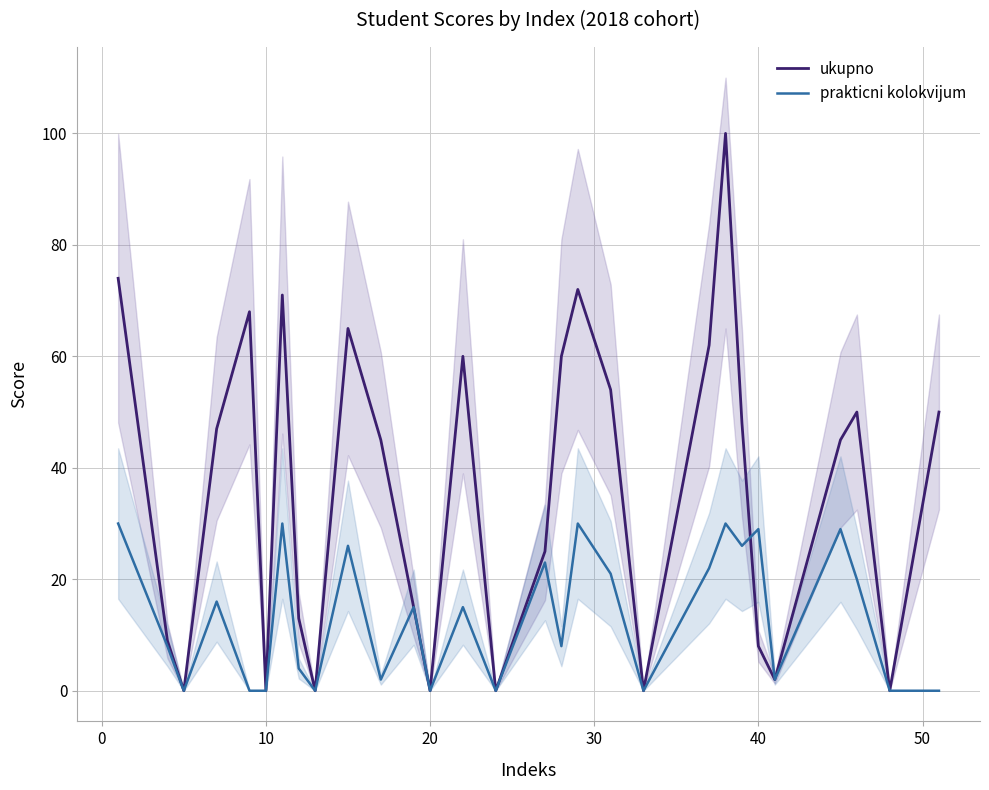

What is the maximum value for ukupno?

100